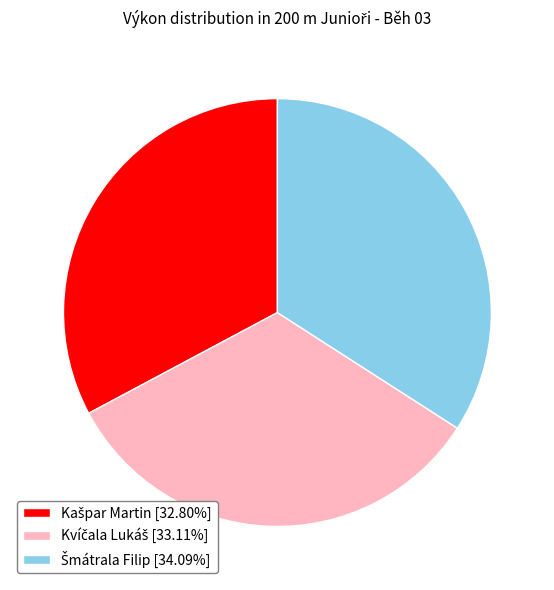

Does any single category account for the majority?

No